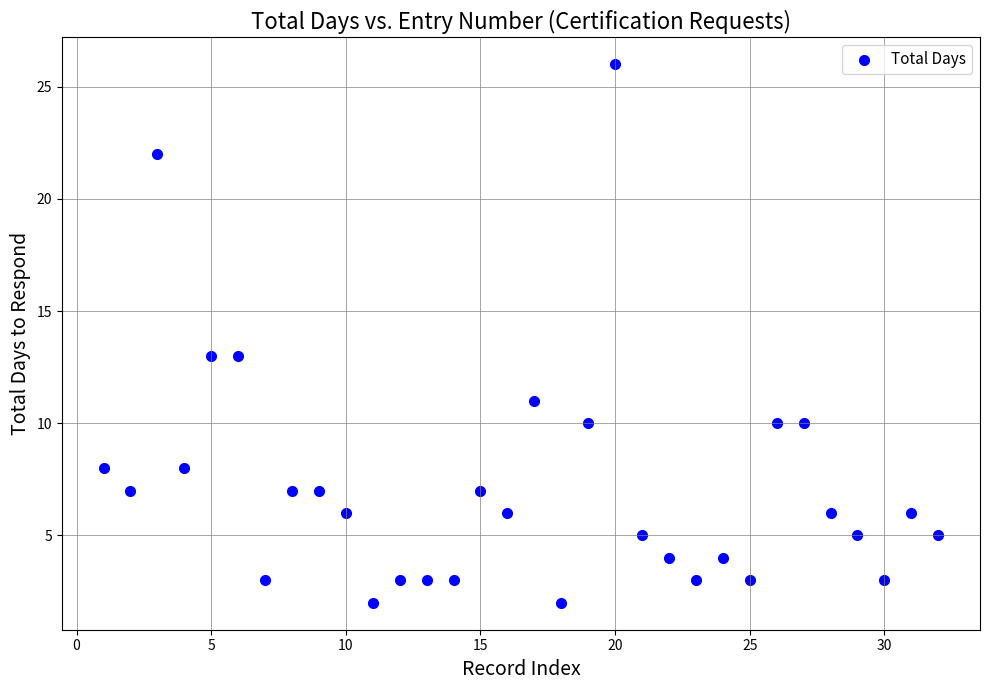

What is the range of X values (max minus min)?

31